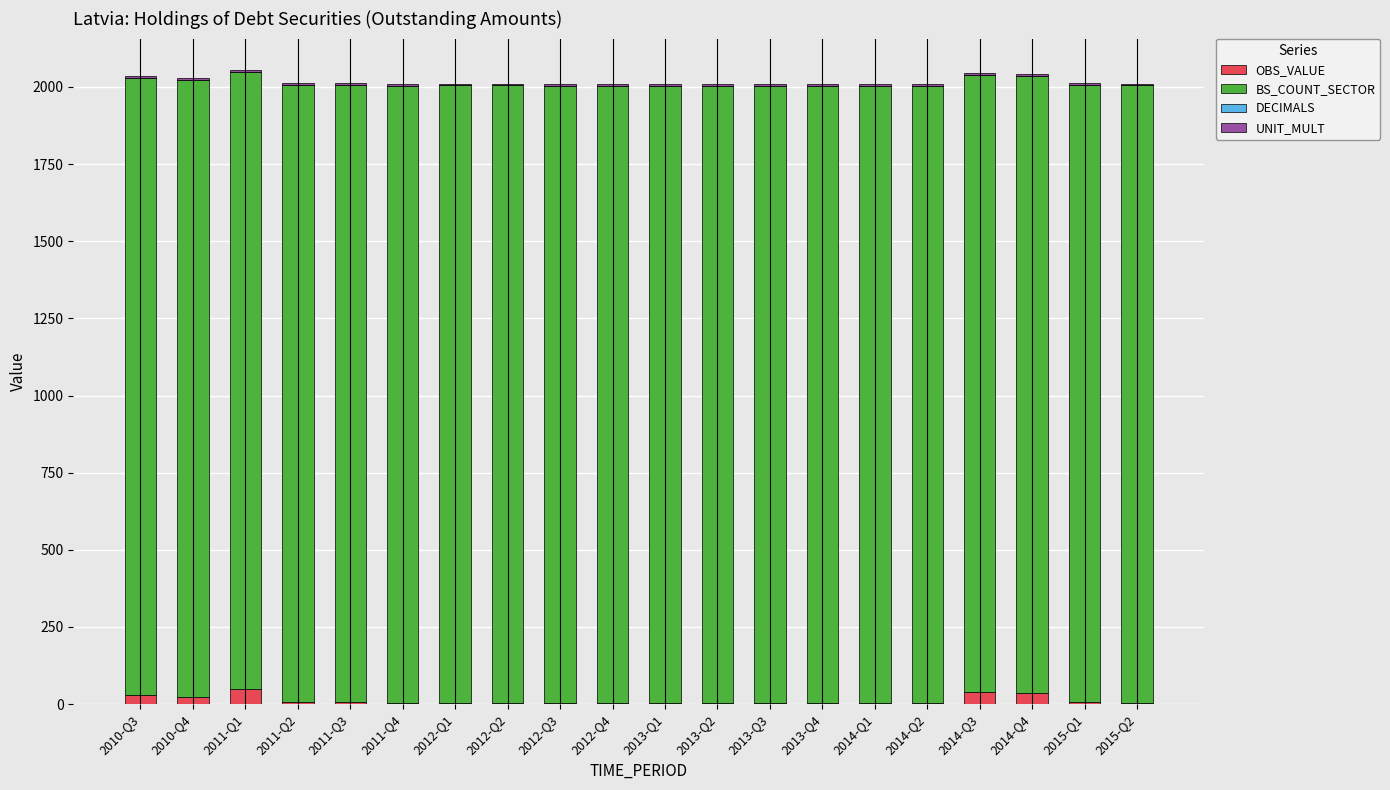

What is the highest value of the OBS_VALUE series?

48